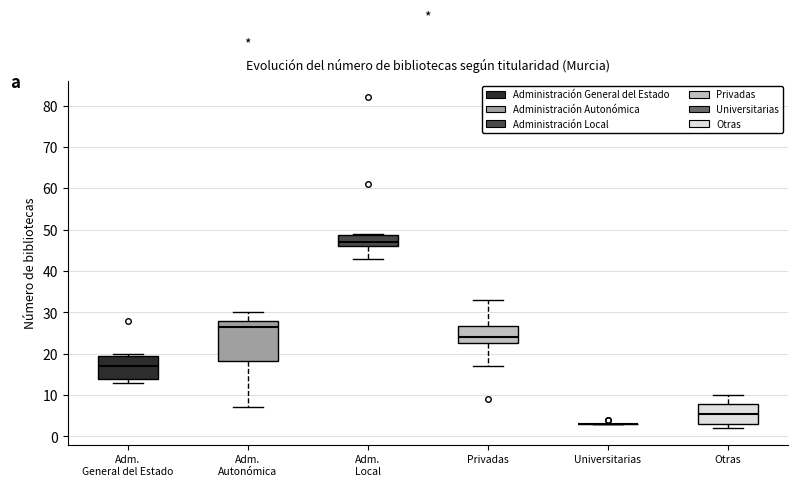

Comparing the boxes themselves (not the whiskers), which one is the tallest?

Adm. Autonómica